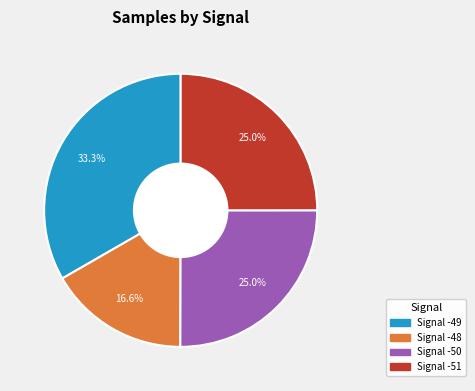

Count the number of slices in the pie.

4